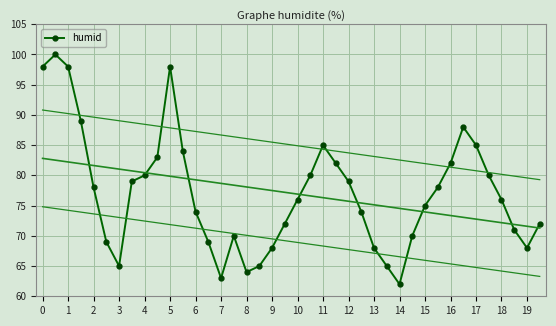

In humid, how many points are higher than both neighbors (excluding endpoints)?

5